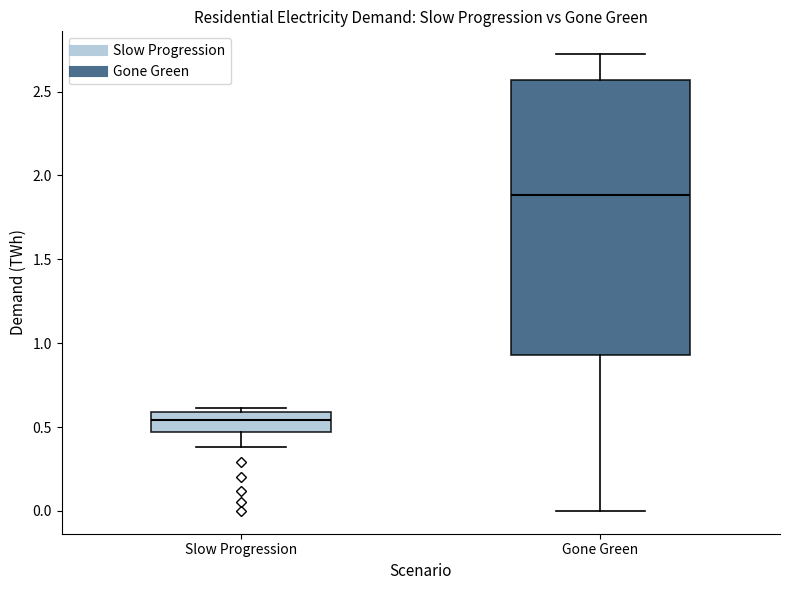

Which box is the tallest, from its lower edge to its upper edge?

Gone Green